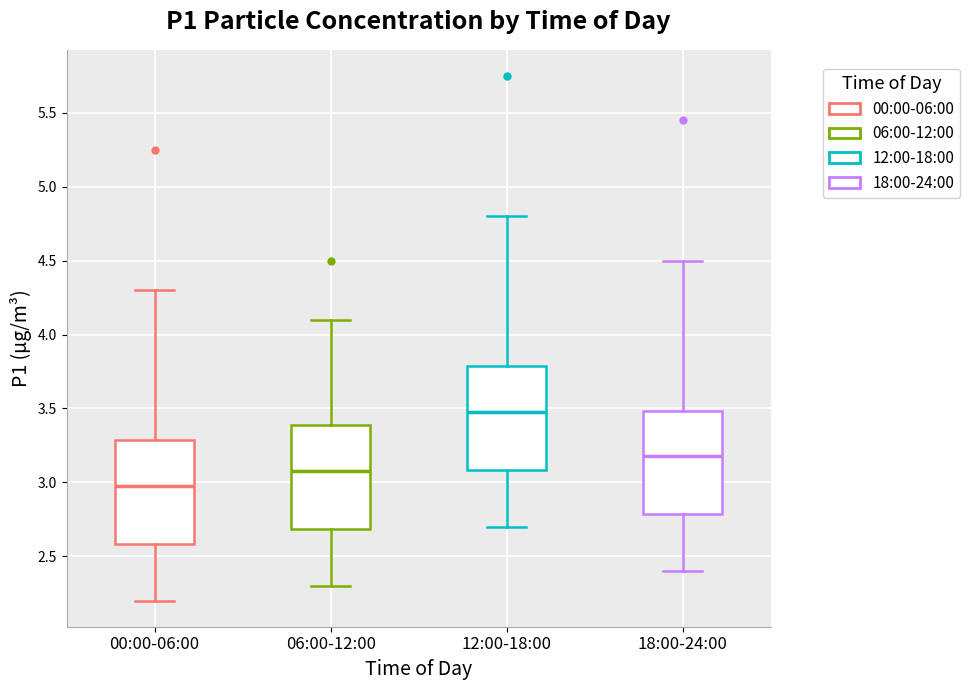

Which box's median line is the lowest?

00:00-06:00